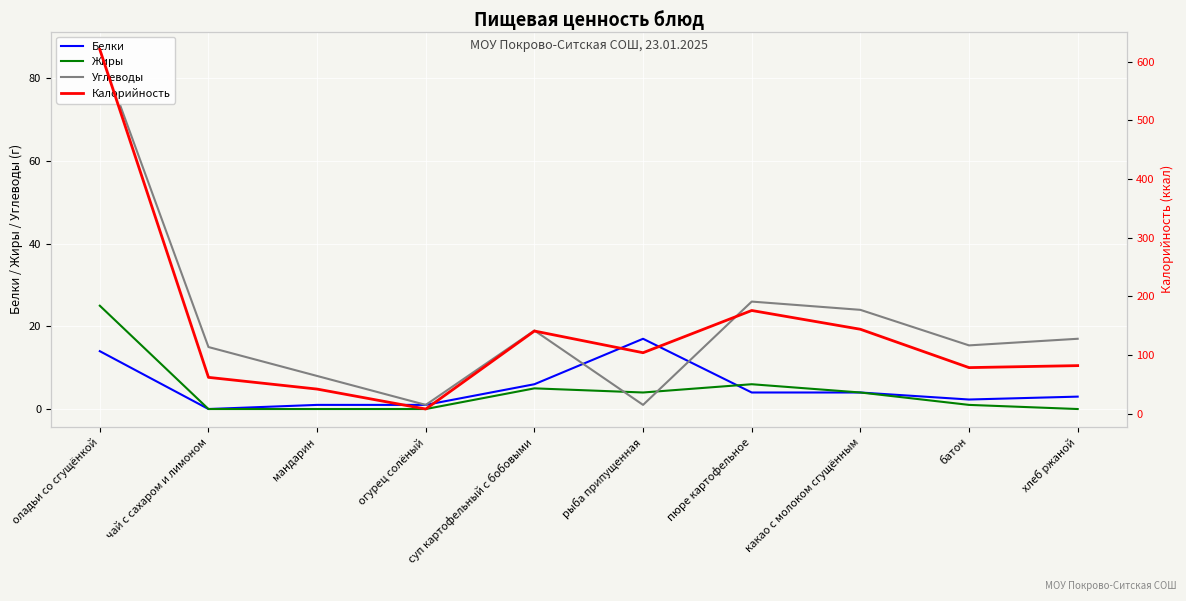

At which category does Углеводы reach its first local valley?

огурец солёный